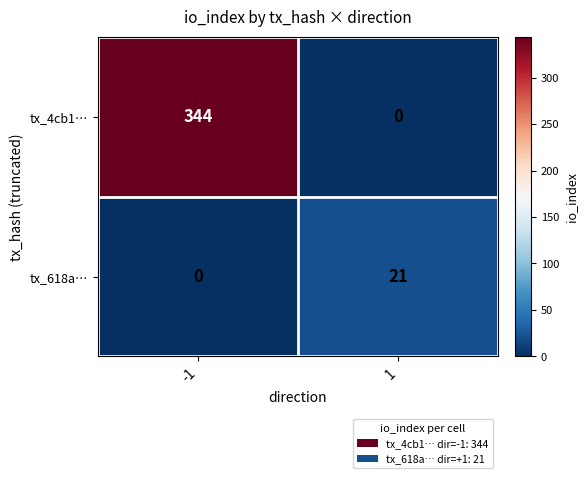

Reading left to right, transcribe all the data shown in this chart.

tx_4cb1…: 344	0
tx_618a…: 0	21